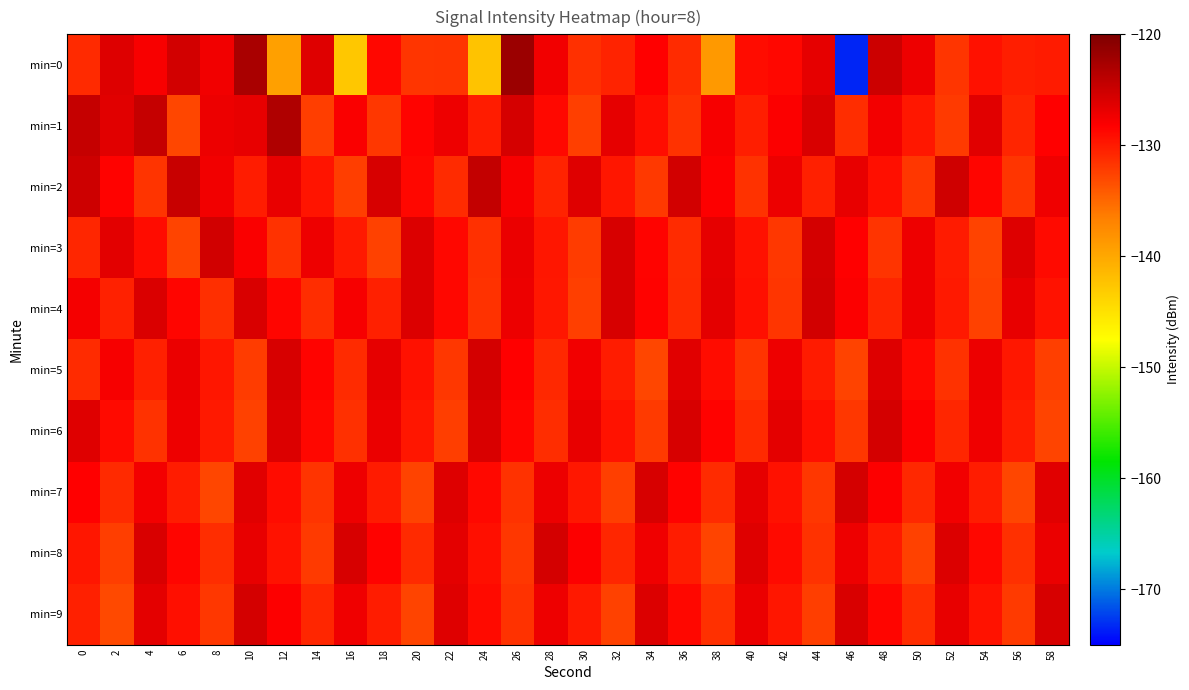

What is the maximum value shown in the chart?

-121.9